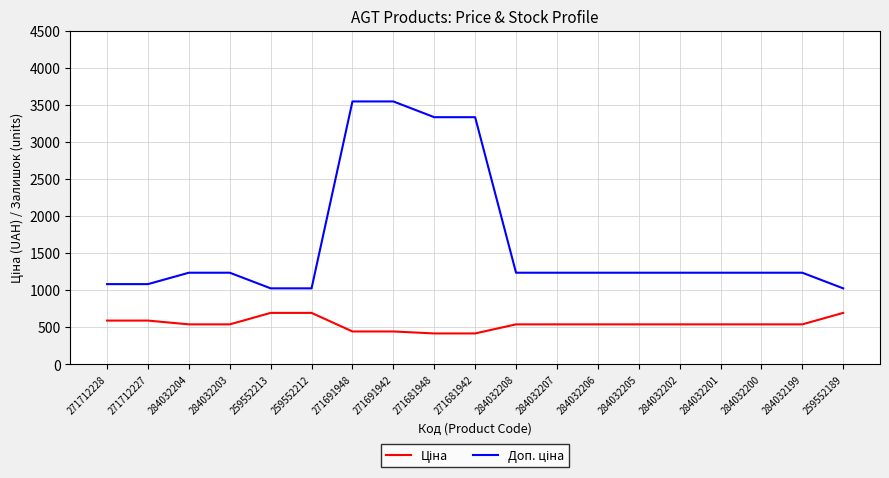

What is the greatest value displayed?

3545.0